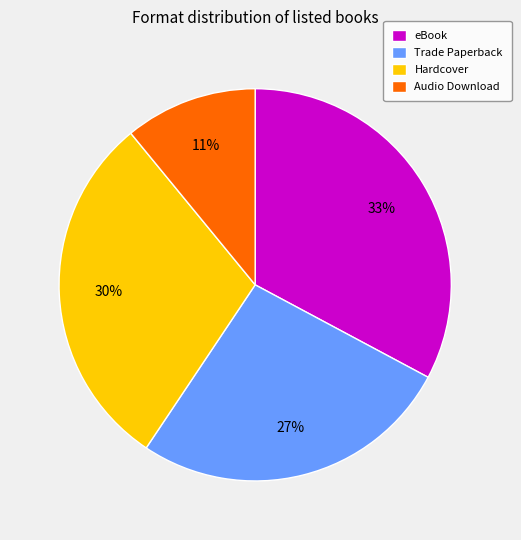

True or false: Hardcover accounts for 30% of the total.

True